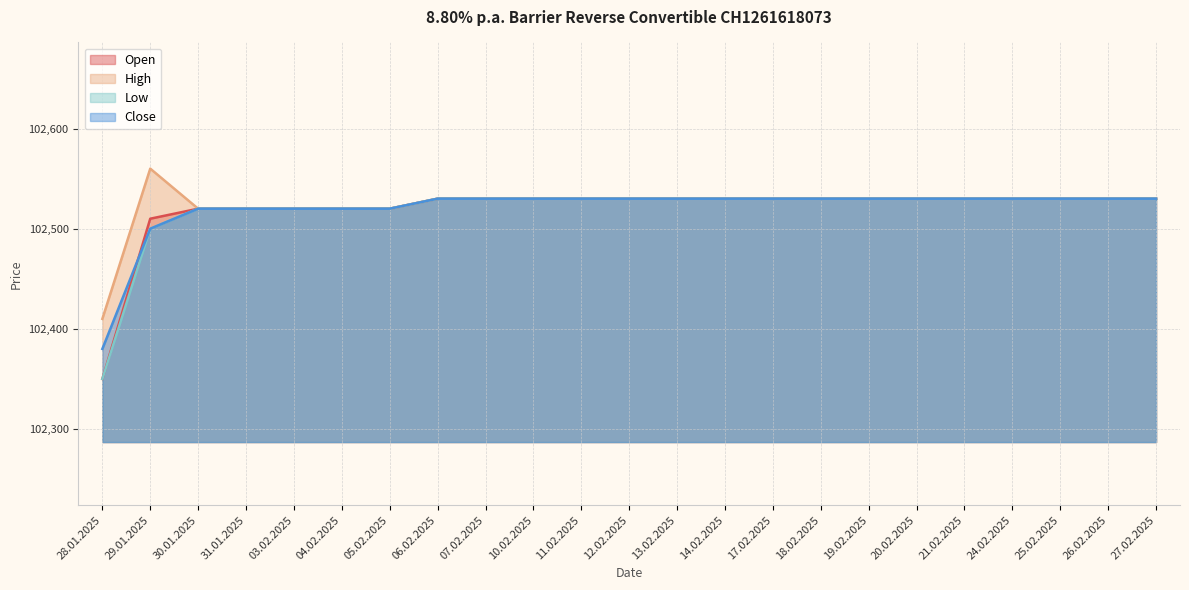

Which category has the lowest value in the Low series?

28.01.2025